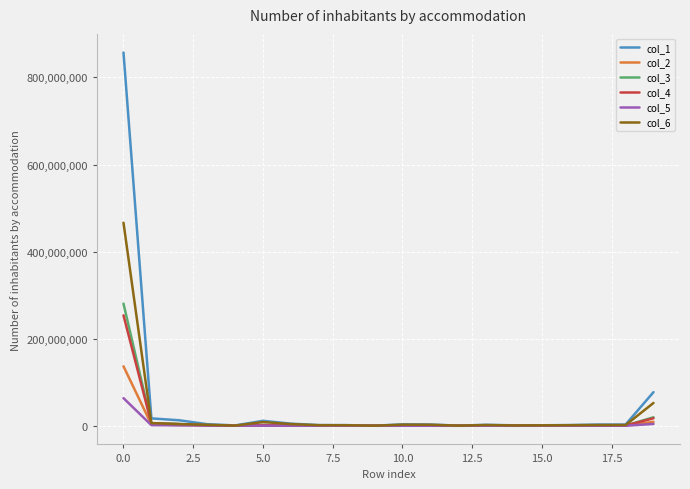

What is the greatest value displayed?

857119935